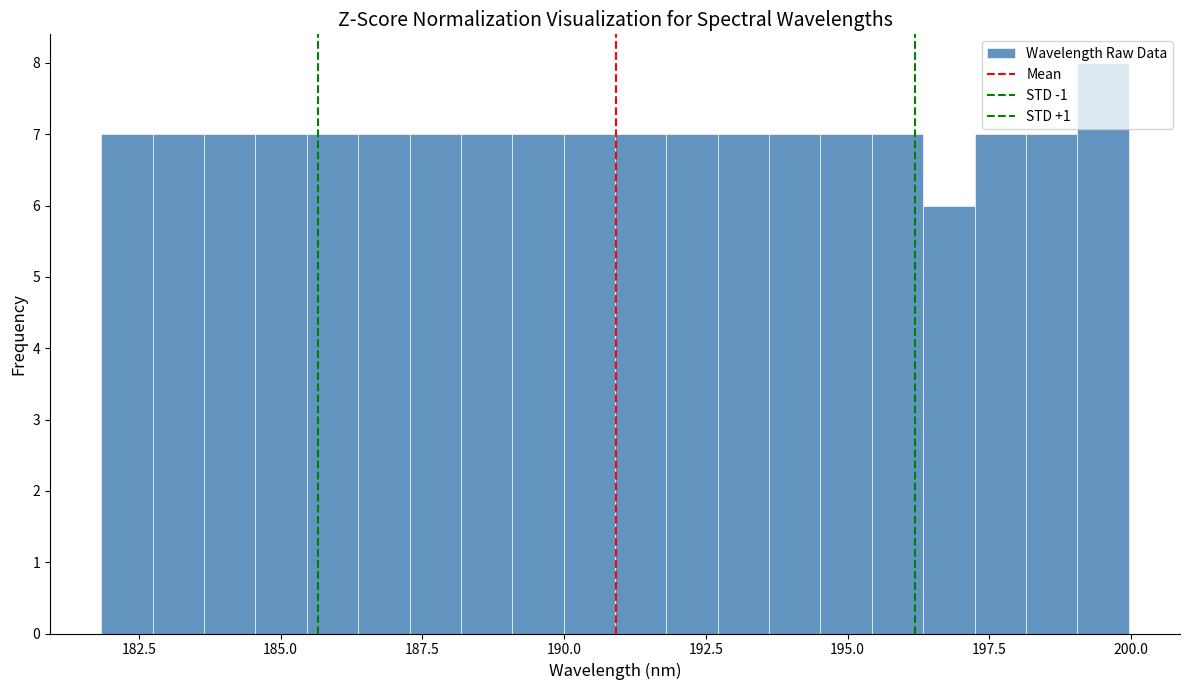

Around what value on the x-axis is the tallest bar? Give the approximate position of its centre, as read against the axis.

199.5